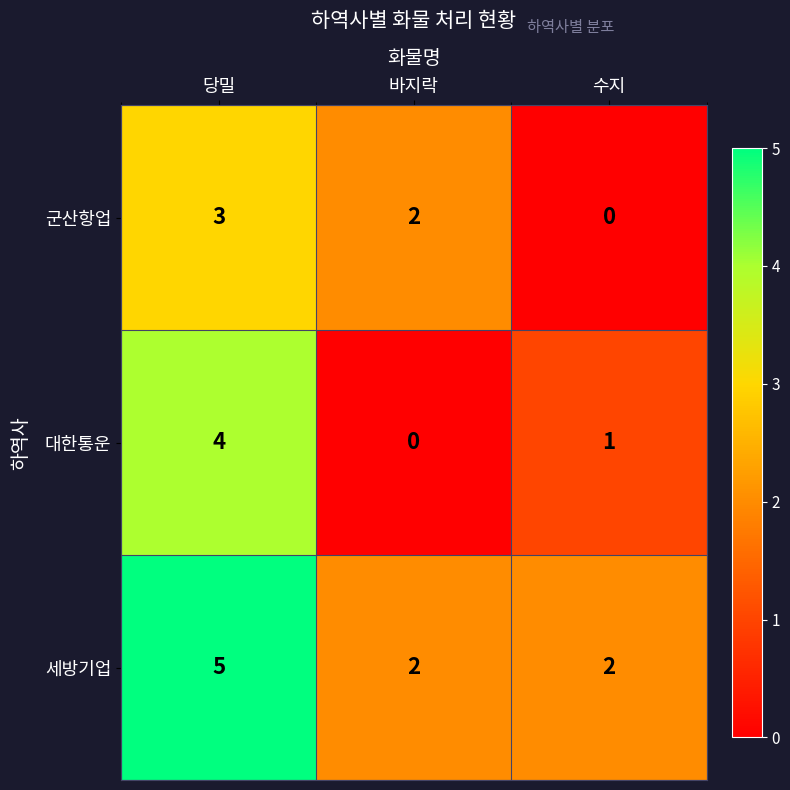

Count the number of categories in the chart.

3